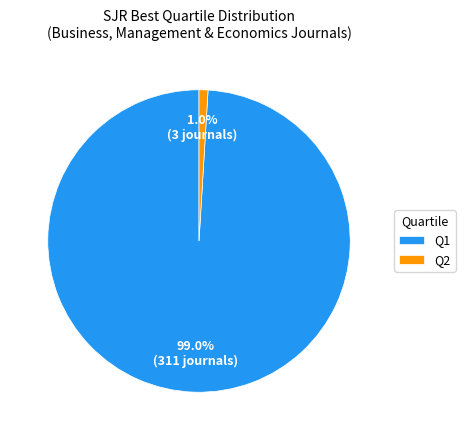

How many slices are in this pie chart?

2